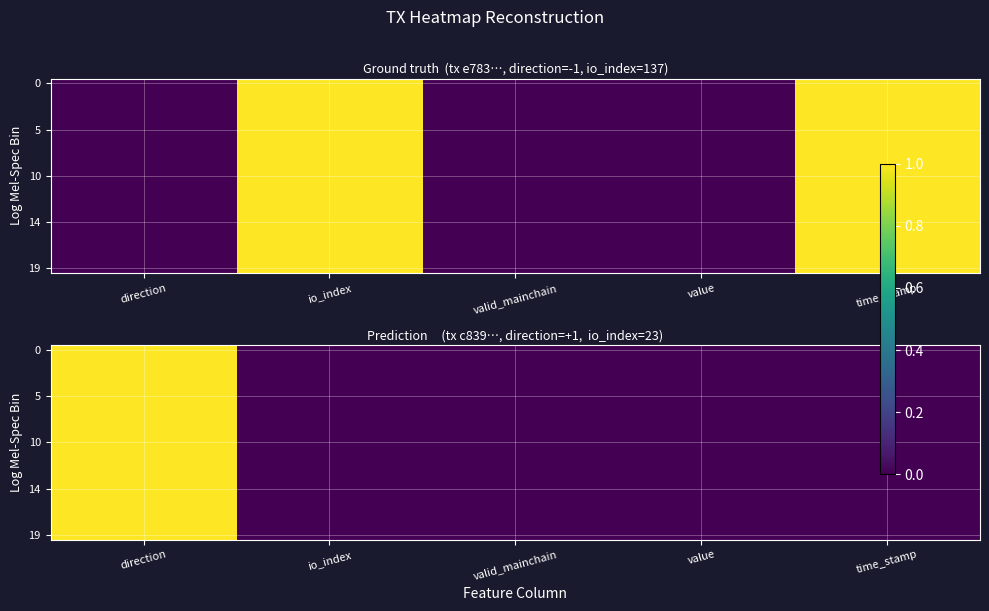

At which label does 0 reach its peak?

direction